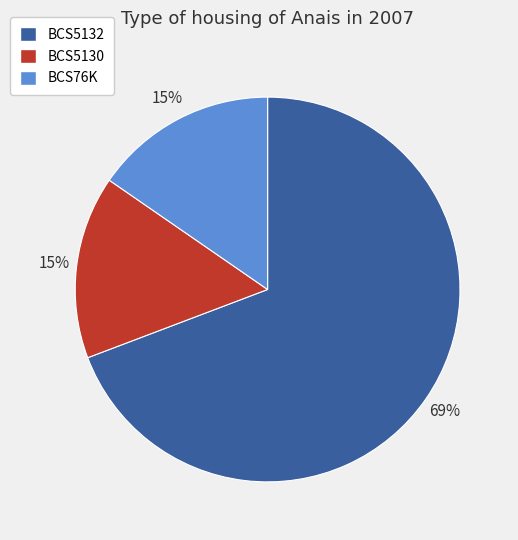

To the nearest percent, what percentage of the pie is BCS76K?

15%